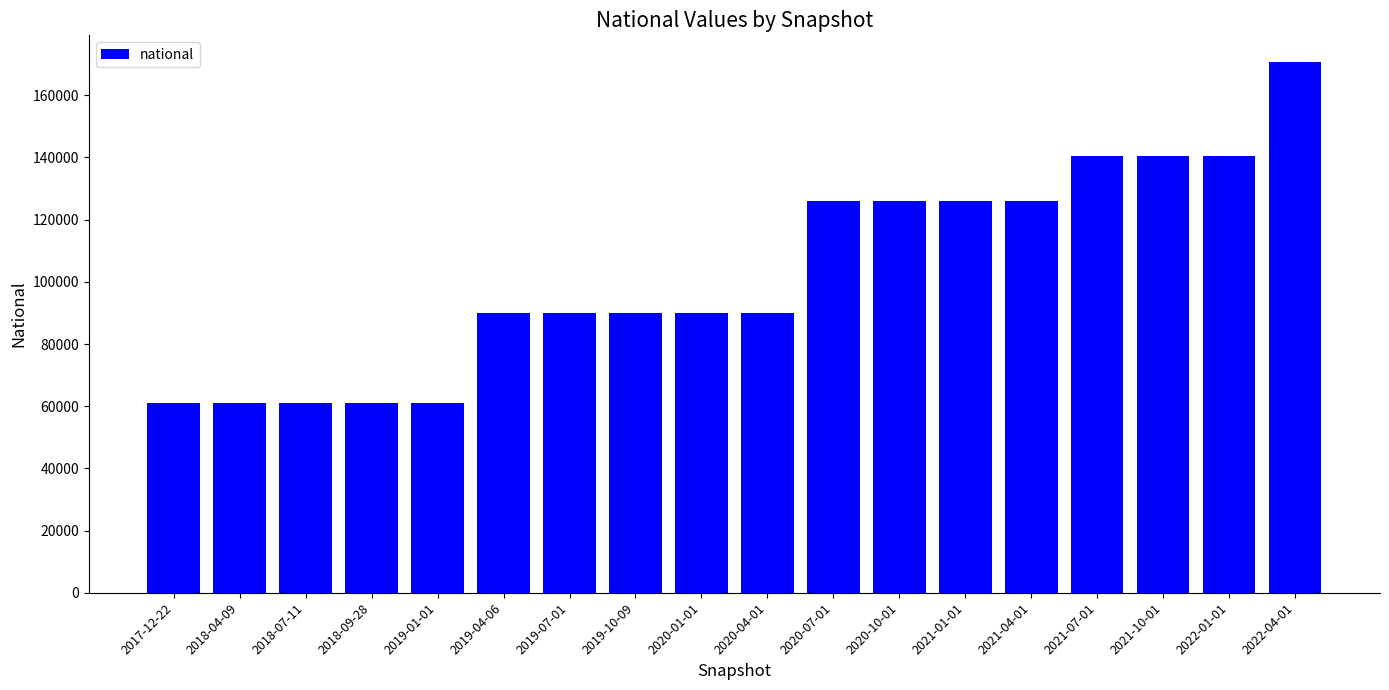

The value at 2021-01-01 is 169407. True or false?

False